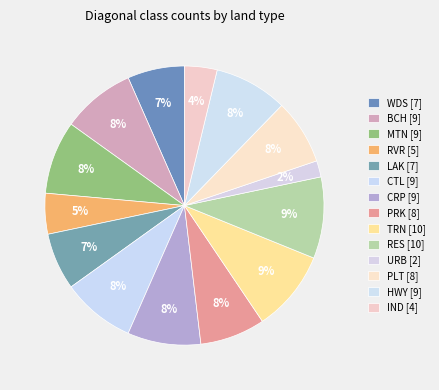

Is there a majority slice in this chart?

No